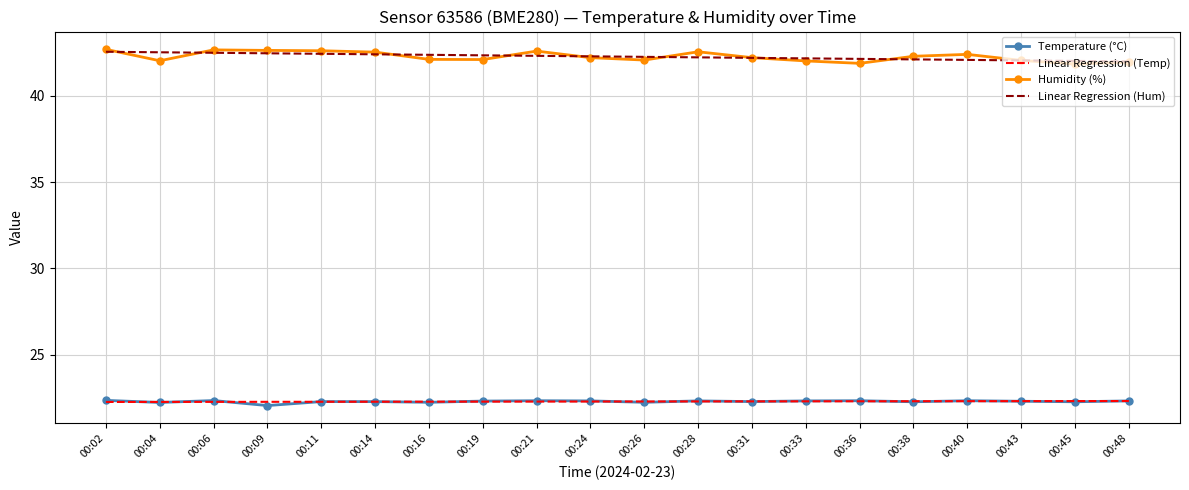

True or false: Temperature (°C) has a value of 12.5 at 00:31.

False